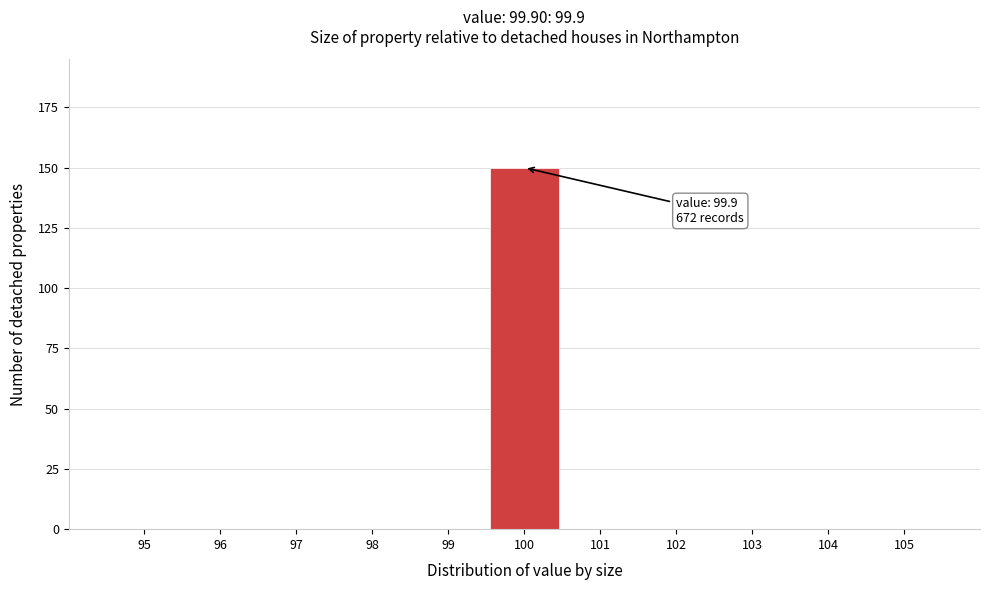

Which range on the x-axis has the tallest bar?

99.5 to 100.5